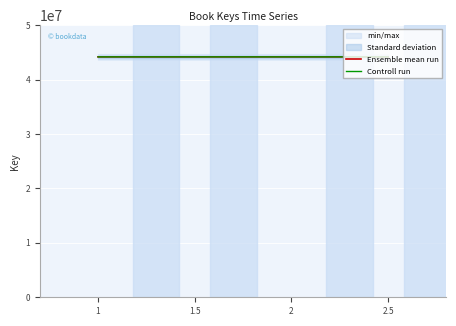

Rank the categories by Controll run value from lowest to highest.

2, 2.5, 1, 1.5